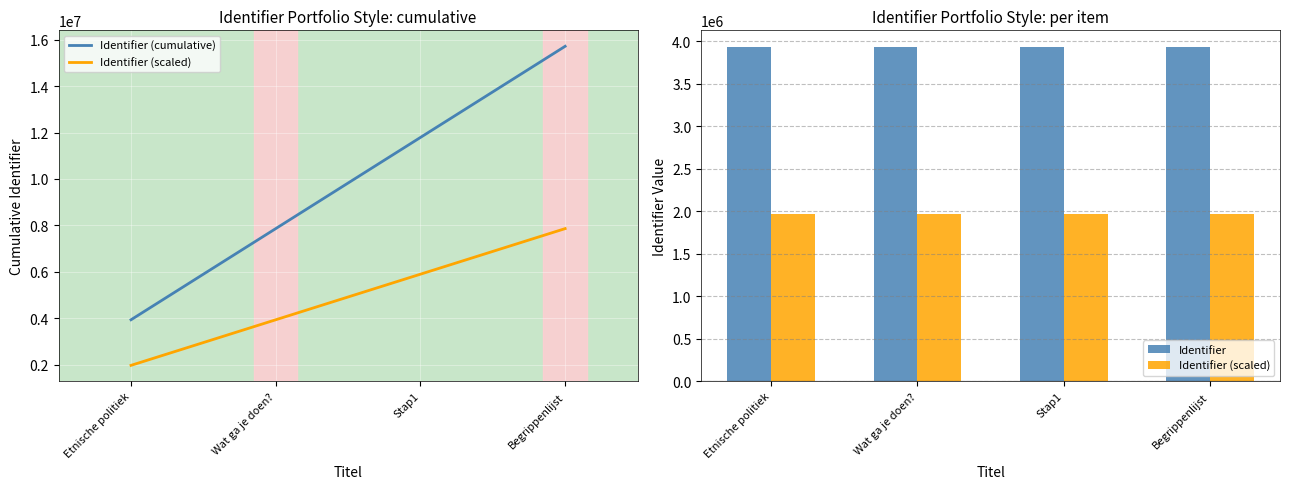

What is the minimum value for Identifier (scaled)?

1965233.5